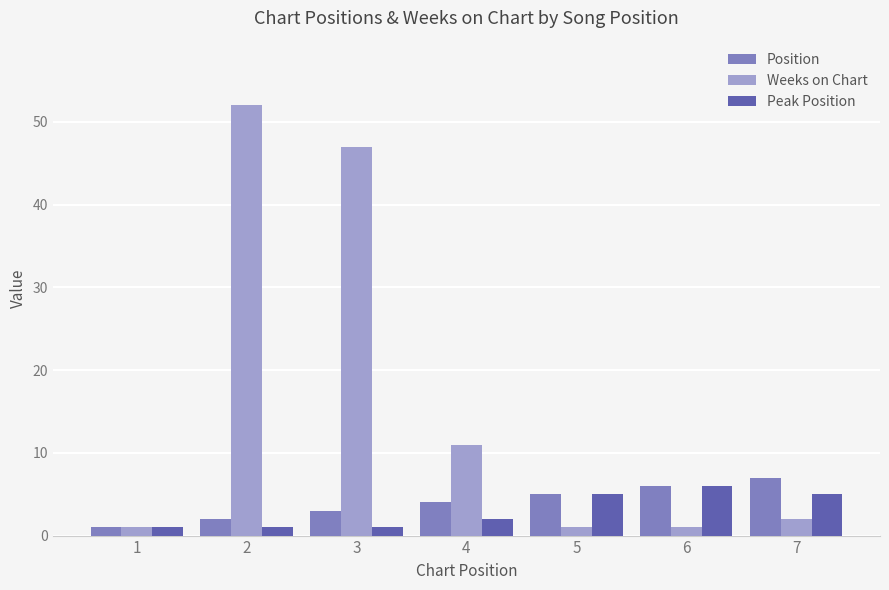

How many series are shown in this chart?

3